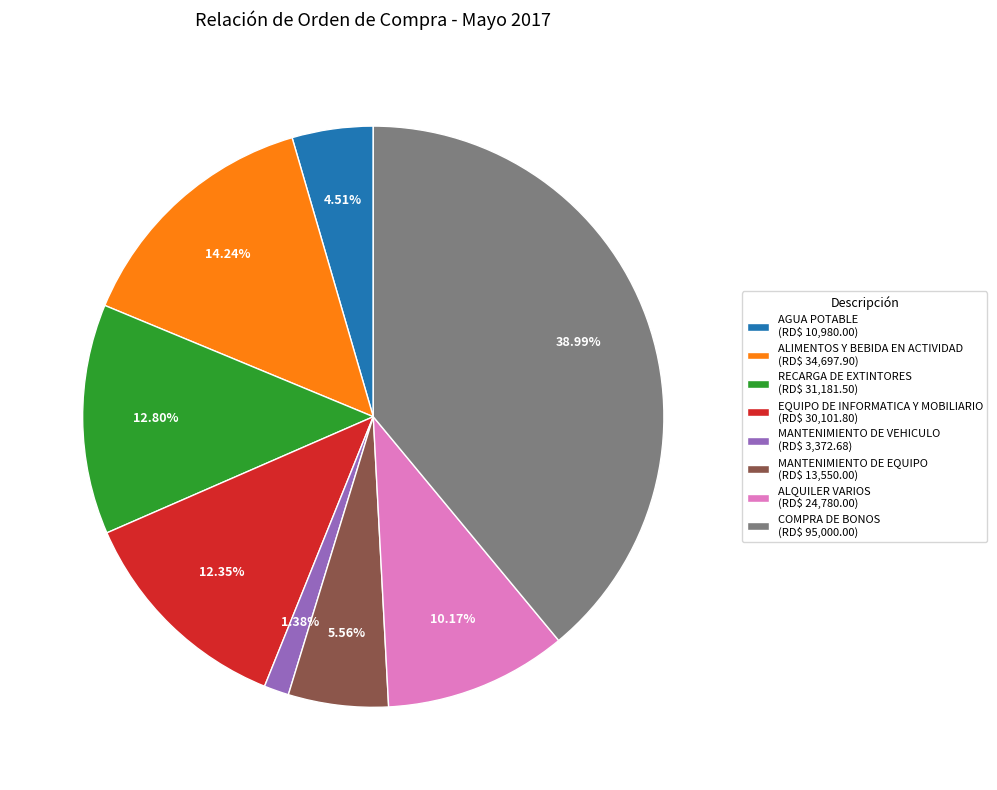

Is there any slice that represents more than half of the pie?

No